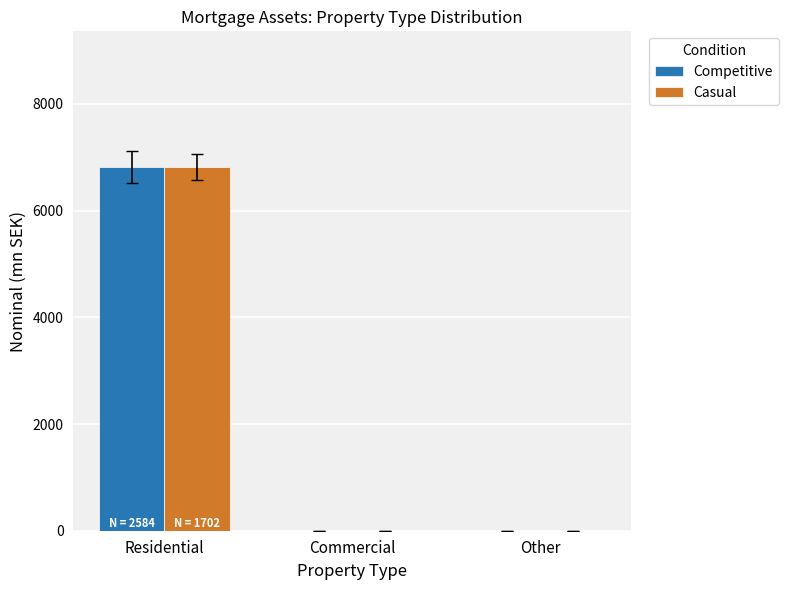

How many data points does each series have?

3